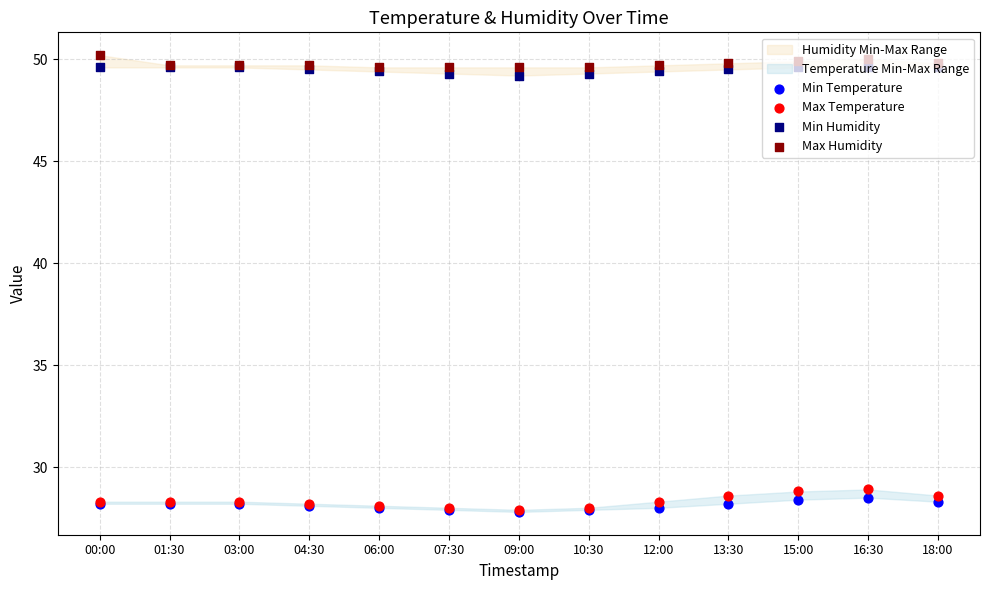

Which series contains the highest Y value?

Max Humidity